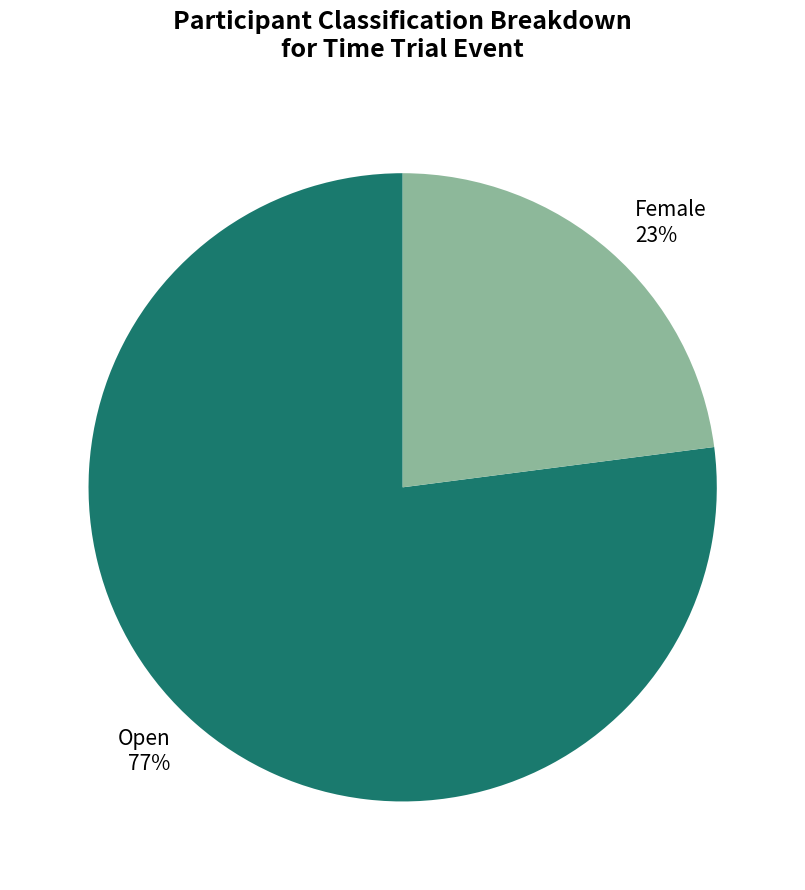

To the nearest percent, what is the combined percentage of Open and Female?

100%